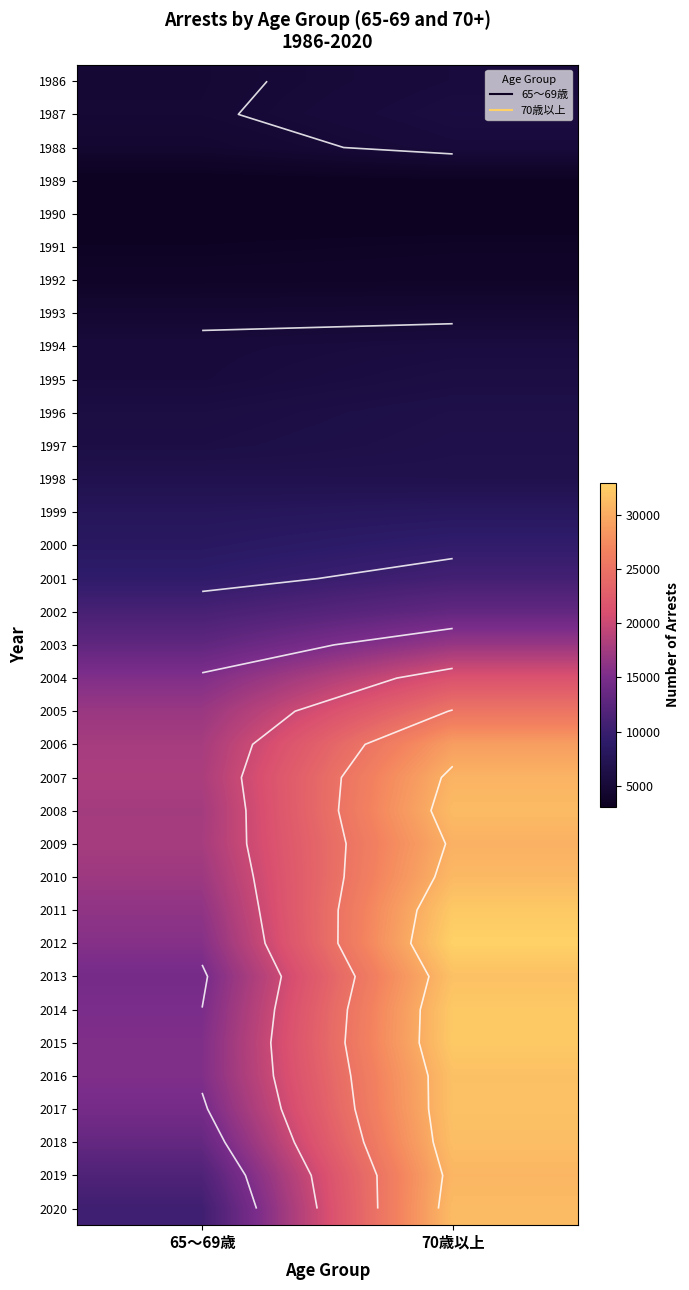

Count the 1987 values in the range 4882 to 5699.

2